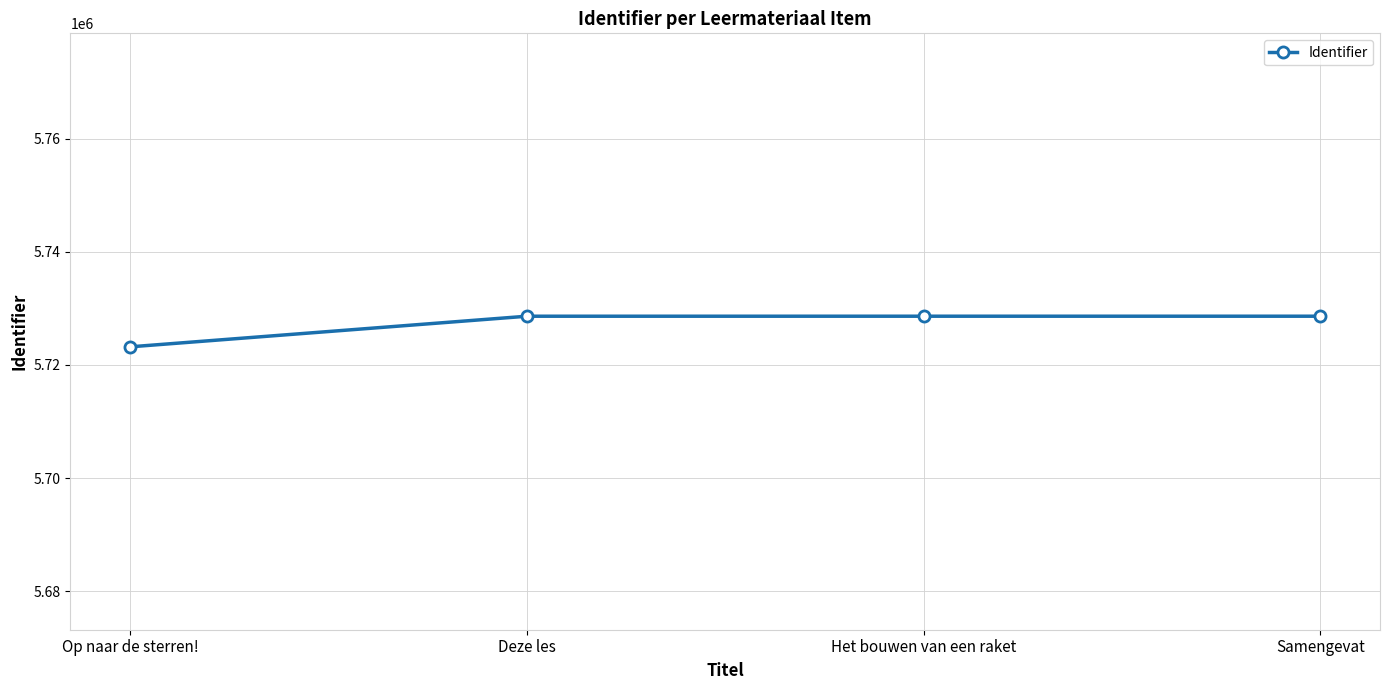

How many data points are less than 5728599?

2